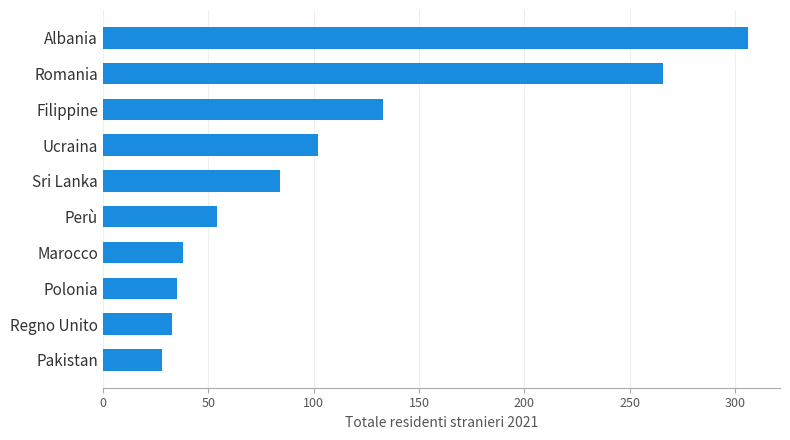

What is the sum of the values at Romania and Sri Lanka?

350